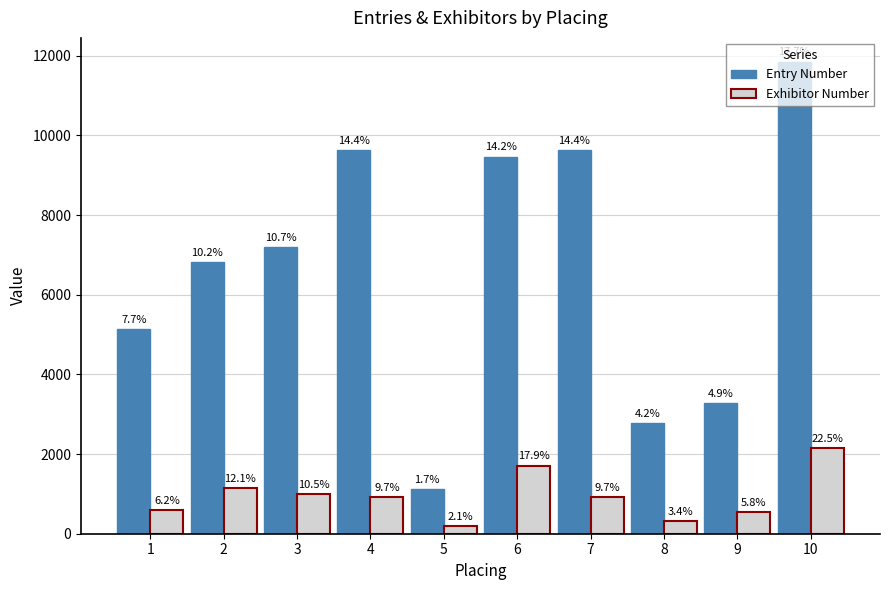

At how many categories does at least one series exceed 6378?

6